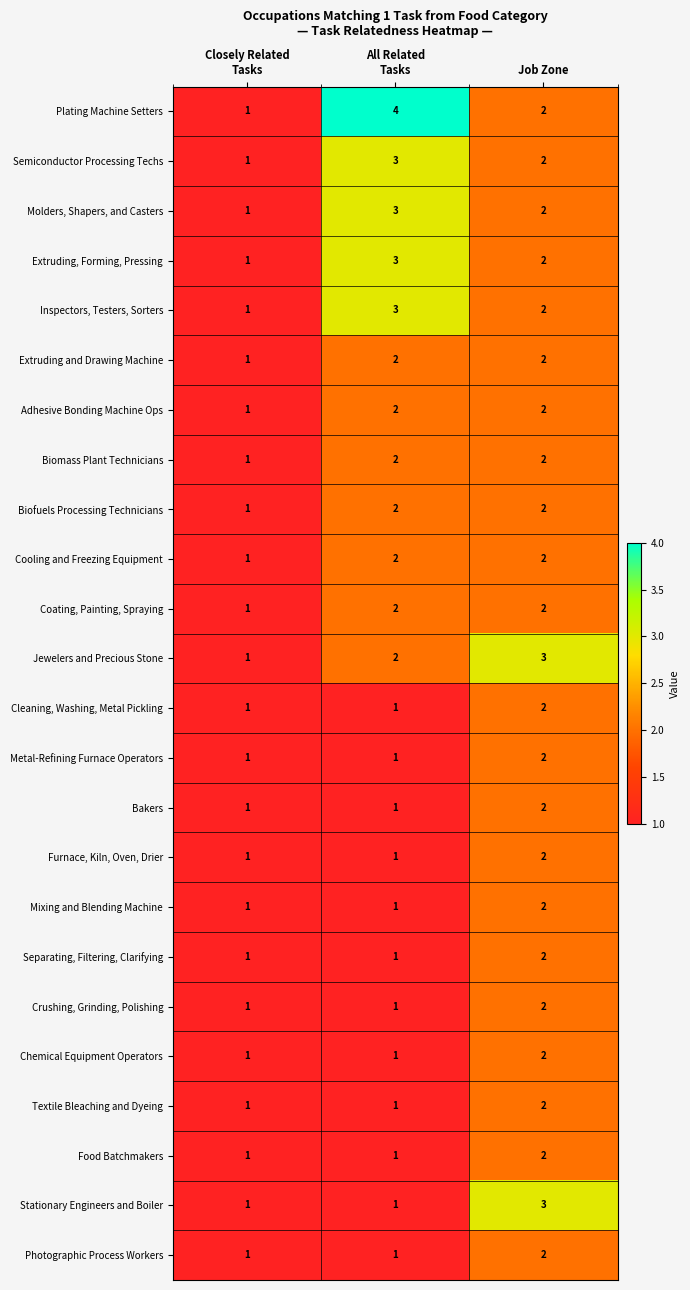

The value of Biofuels Processing Technicians at Job Zone is 2. True or false?

True